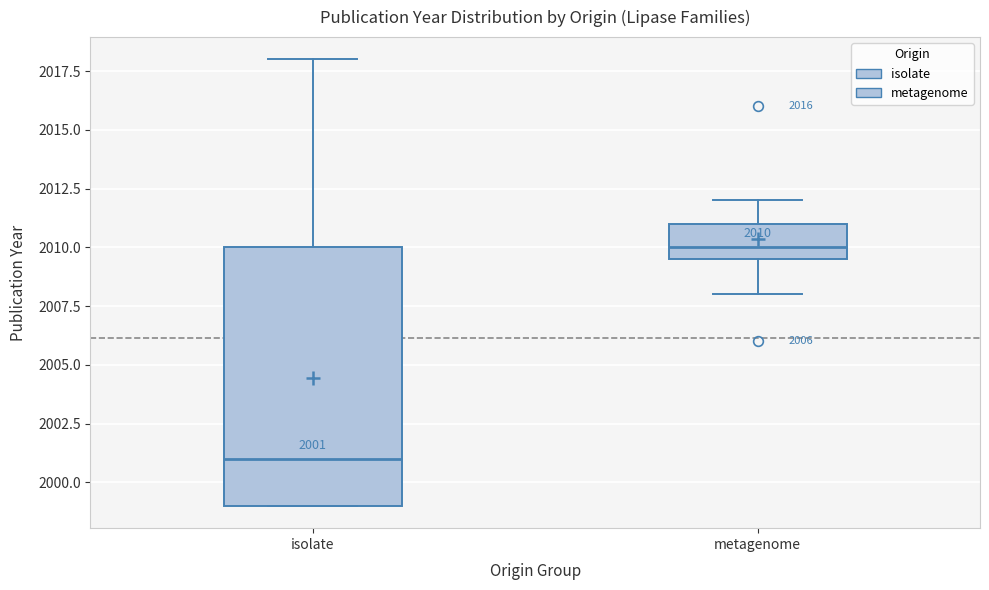

Which box's median line is the highest?

metagenome